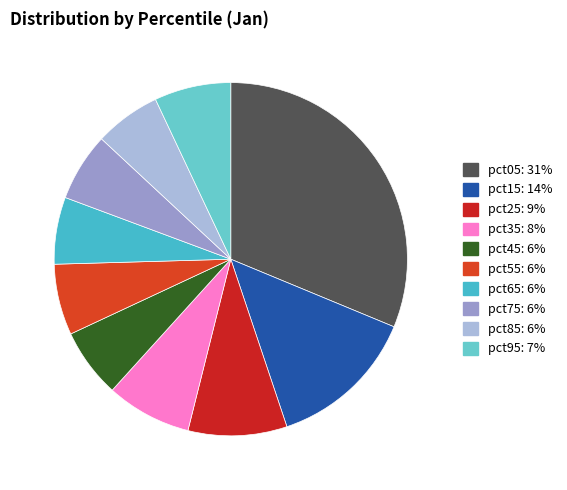

How many slices are in this pie chart?

10